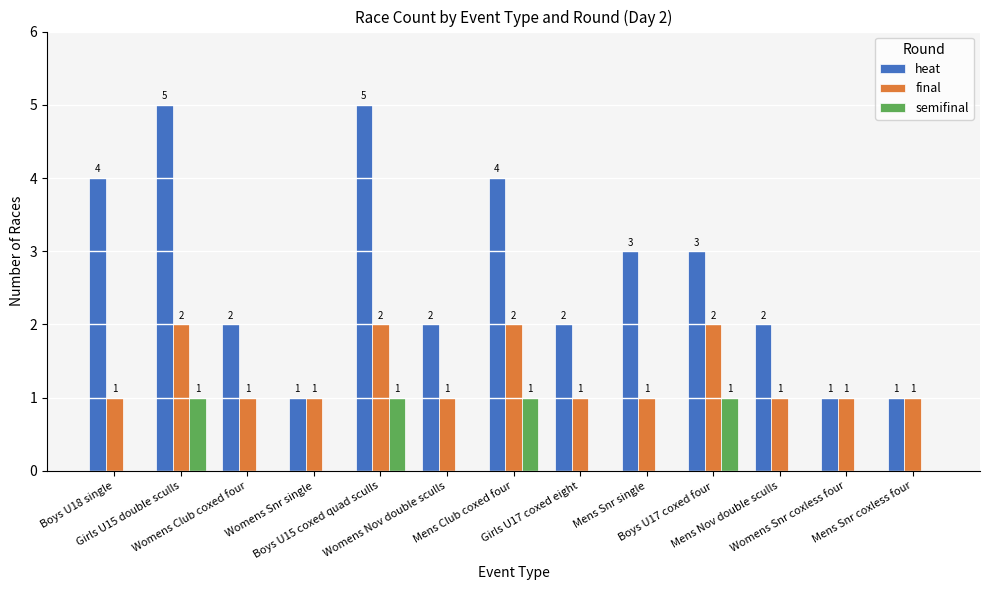

Which series has the largest total across all categories?

heat